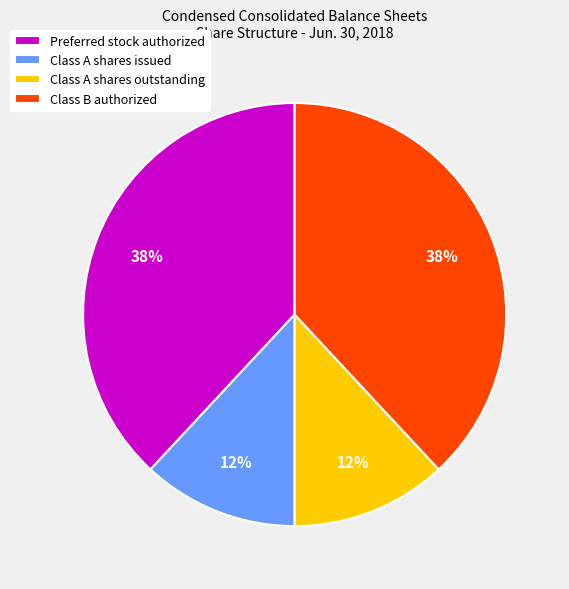

What percentage is the Preferred stock authorized slice, to the nearest percent?

38%